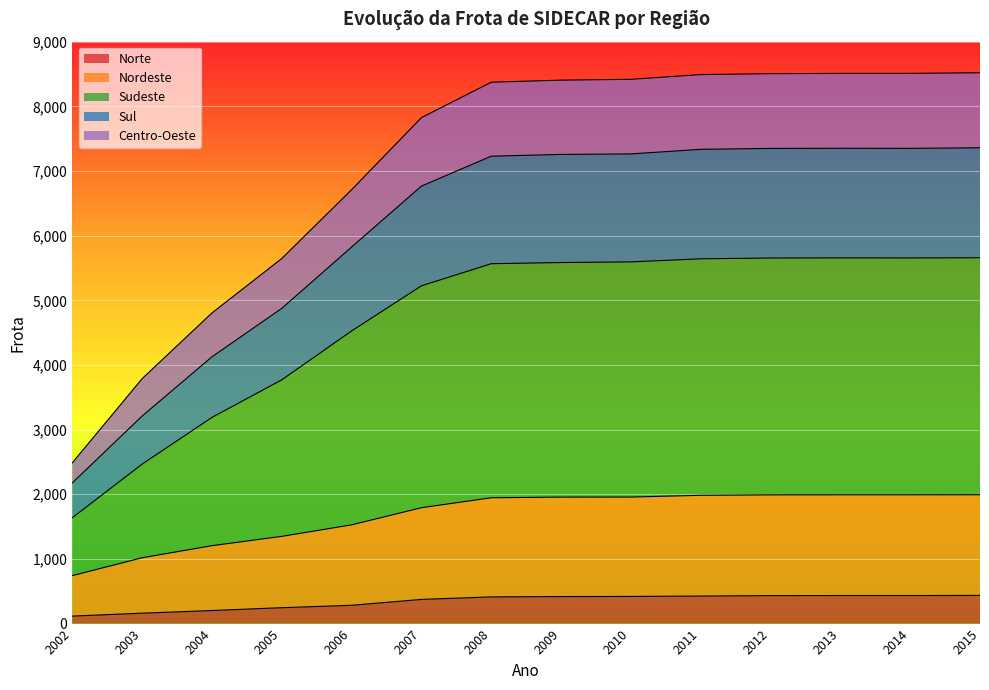

Reading right to left, list all the values displayed in this chart.

Norte: 436	434	434	433	426	420	418	413	374	283	246	202	161	116
Nordeste: 1993	1992	1992	1991	1984	1957	1956	1946	1792	1527	1349	1205	1018	742
Sudeste: 5658	5655	5656	5654	5642	5594	5584	5566	5224	4526	3770	3189	2466	1637
Sul: 7359	7350	7351	7349	7335	7264	7256	7229	6766	5824	4875	4126	3210	2176
Centro-Oeste: 8519	8510	8509	8505	8491	8418	8405	8373	7825	6710	5646	4804	3788	2486